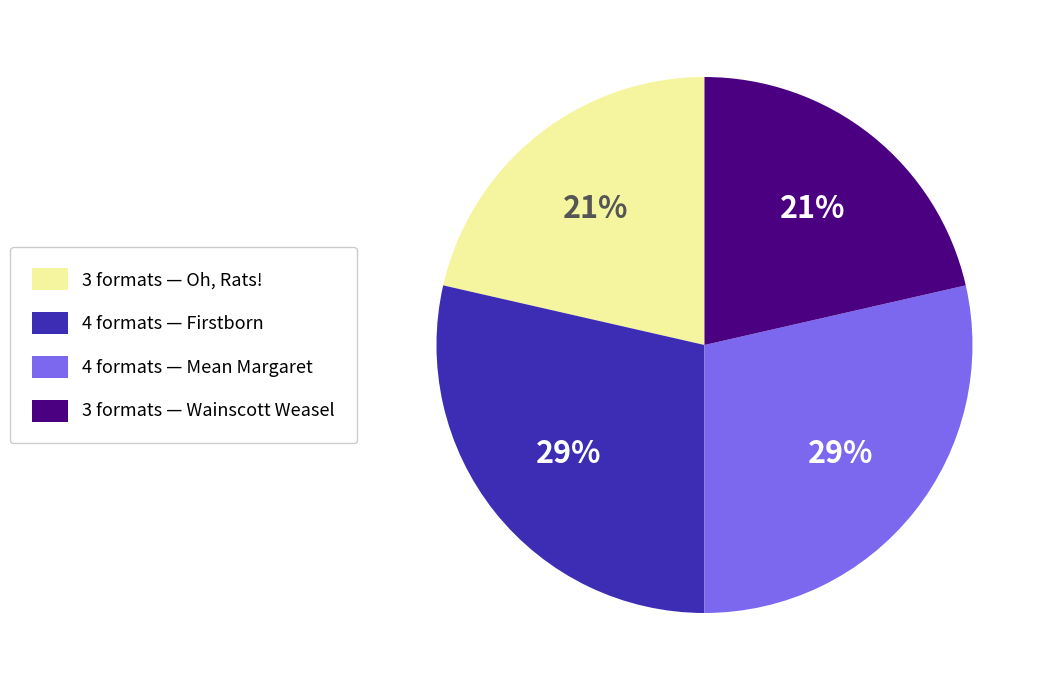

Is there any slice that represents more than half of the pie?

No